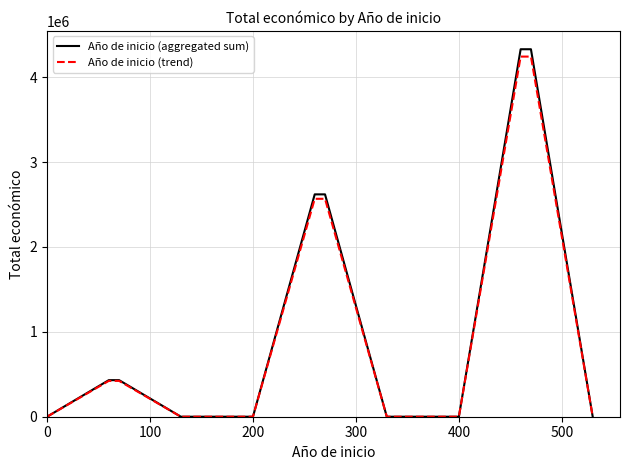

What is the maximum value for Año de inicio (aggregated sum)?

4328510.0